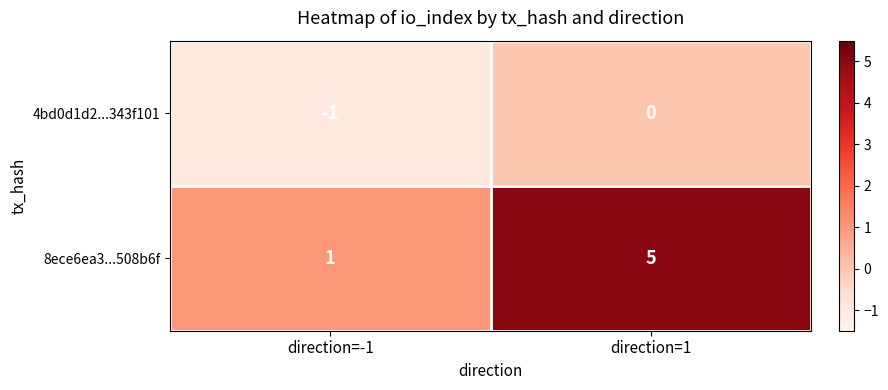

Reading right to left, extract all data points from this chart.

4bd0d1d2...343f101: 0	-1
8ece6ea3...508b6f: 5	1